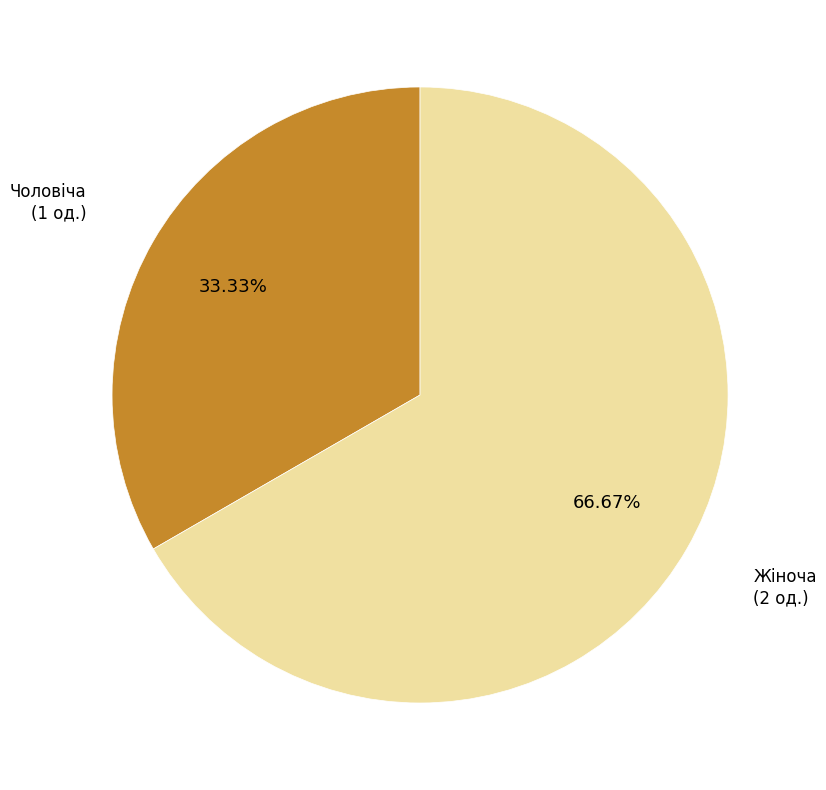

To the nearest percent, what percentage of the pie is Чоловіча?

33%